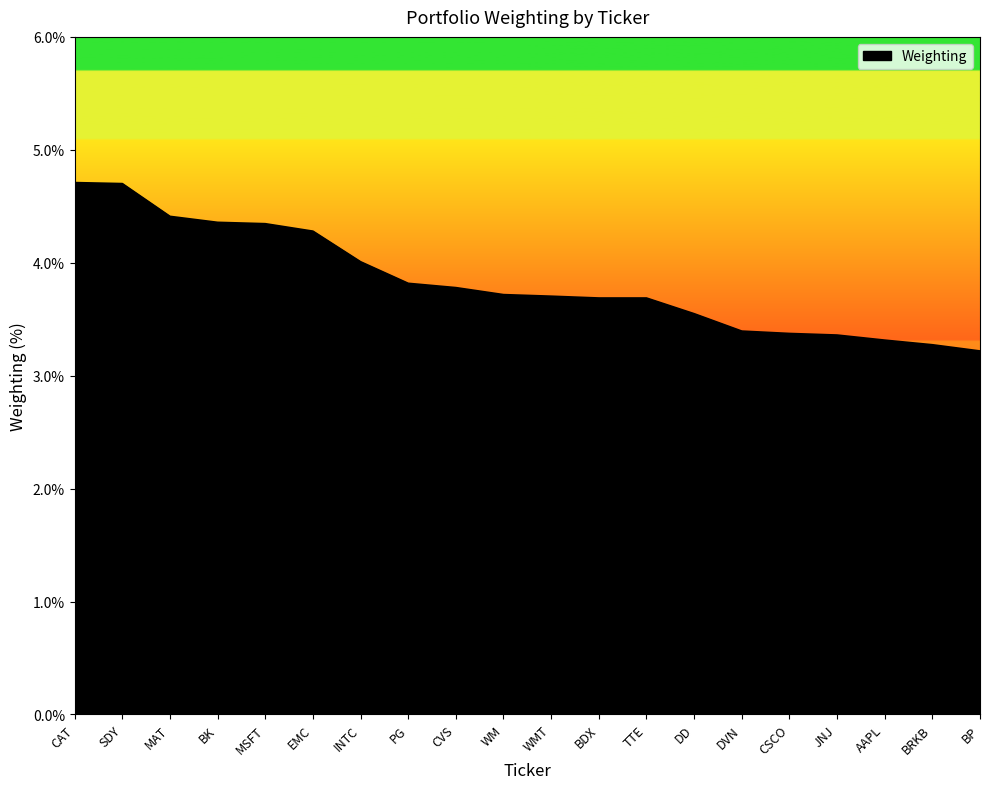

What is the approximate value at BDX?

3.7